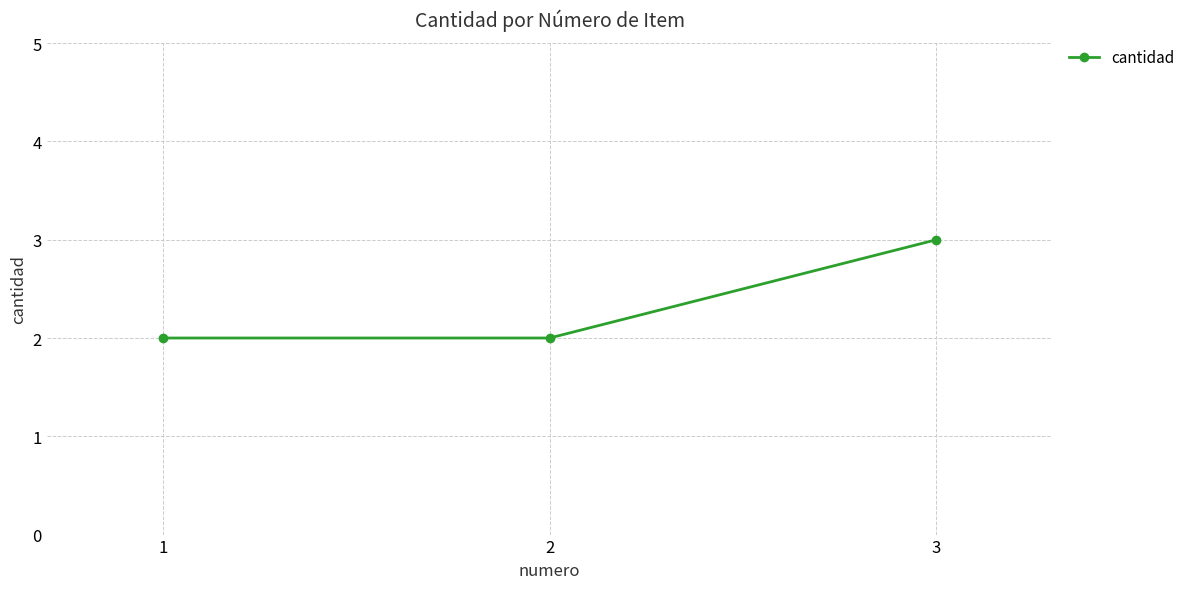

What is the sum of all values?

7